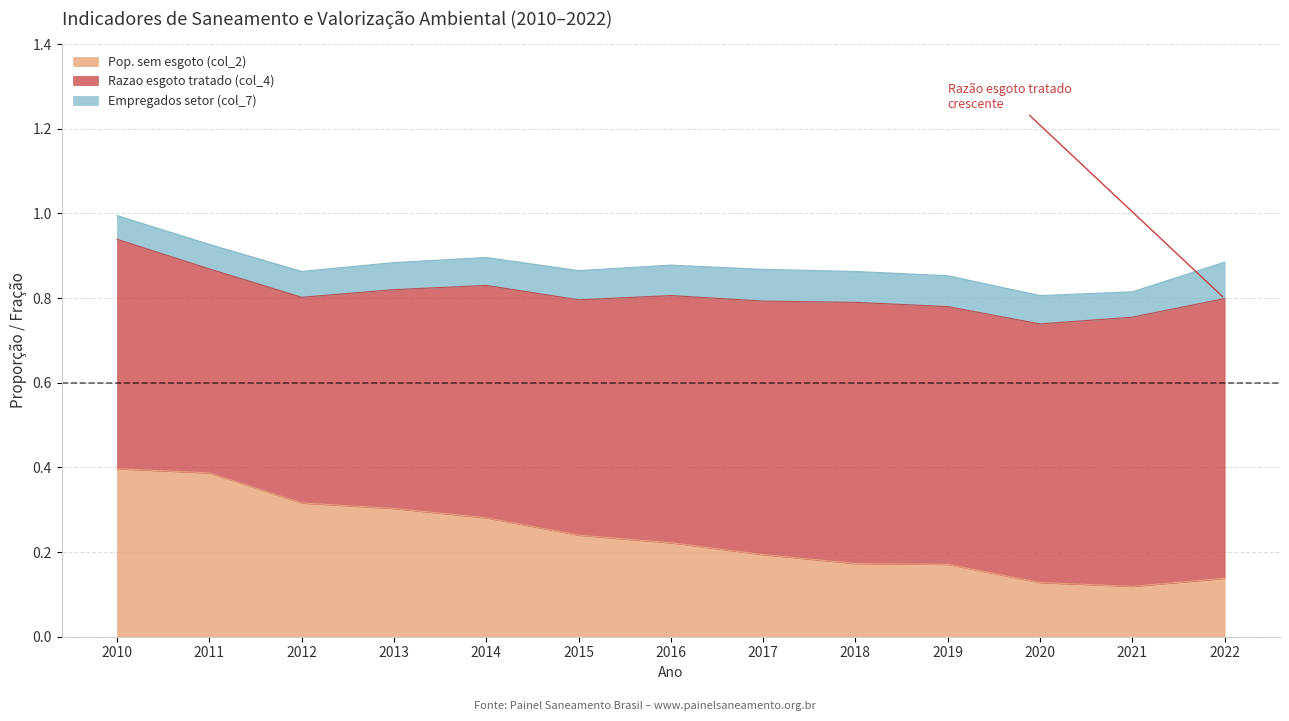

At which label is Empregados setor (col_7) closest to 0?

2010